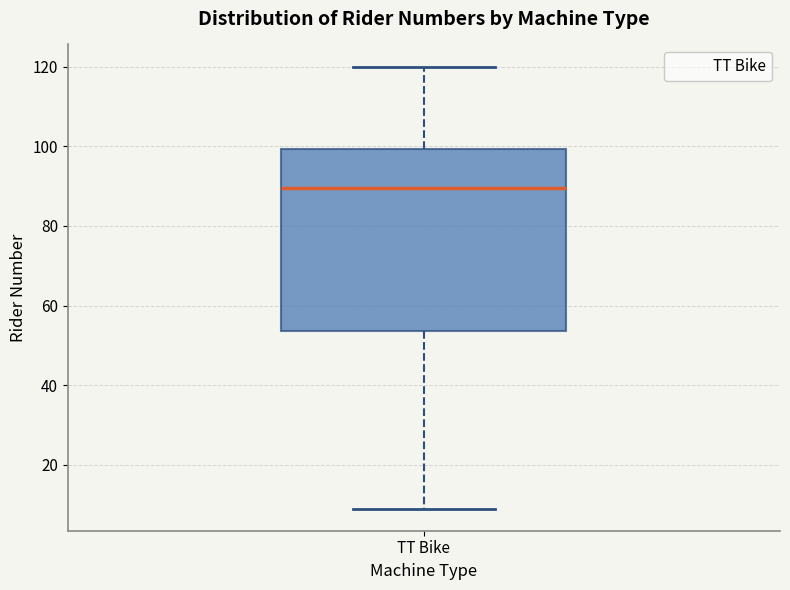

Transcribe this box plot: give where the median line is, the range the box spans, and where the two whiskers end, as read against the y-axis. The values are not printed on the chart, so give them approximately, as read against the axis.

median 90, box 54 to 100, whiskers 10 to 120